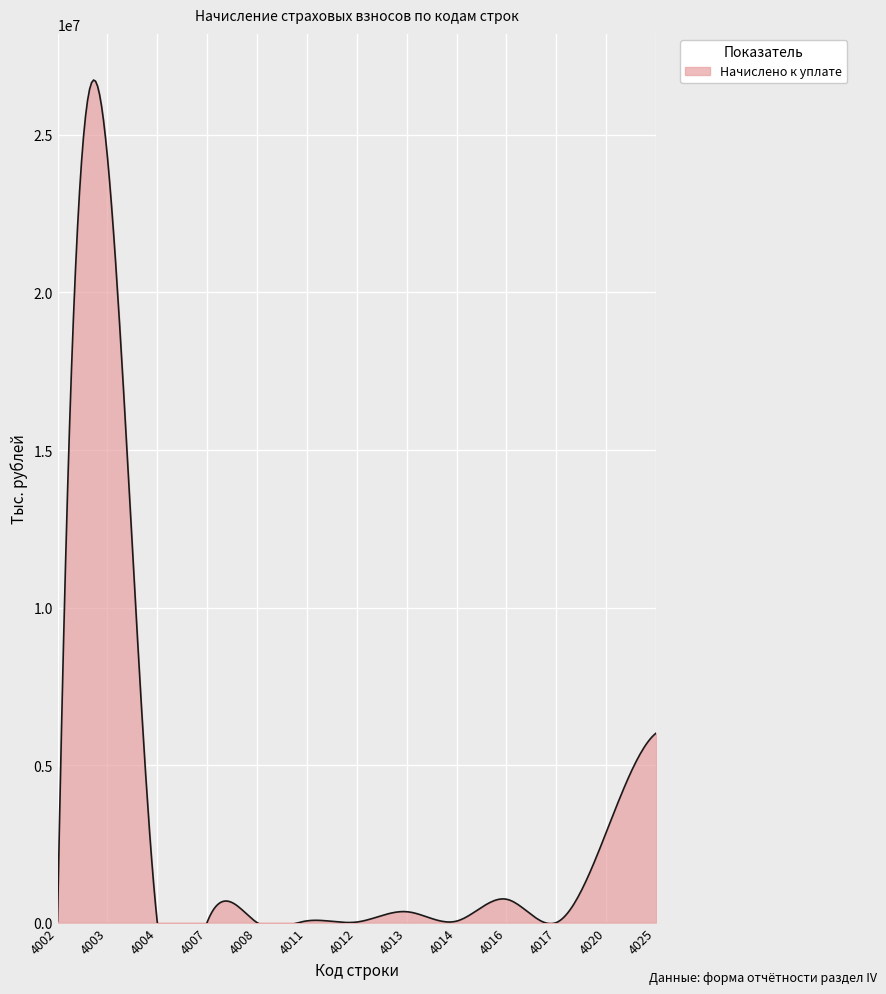

Does the chart display data point markers on the line(s)?

No